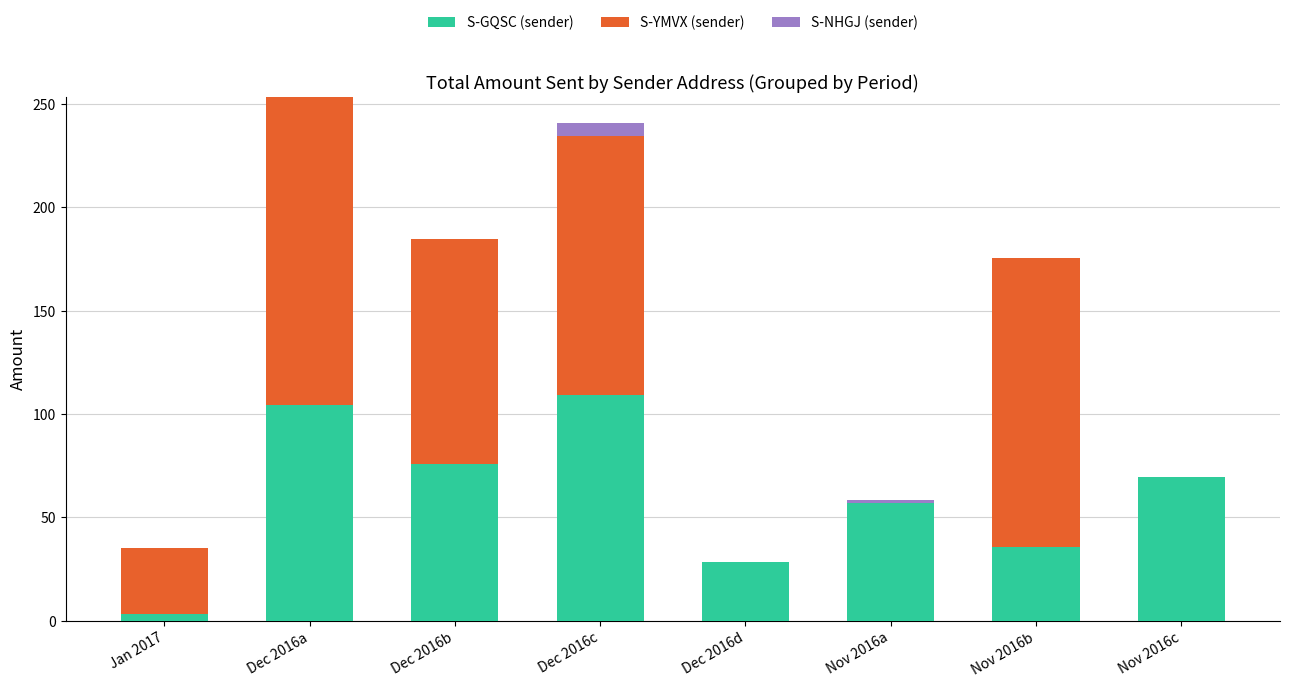

At which label does S-GQSC (sender) reach its peak?

Dec 2016c